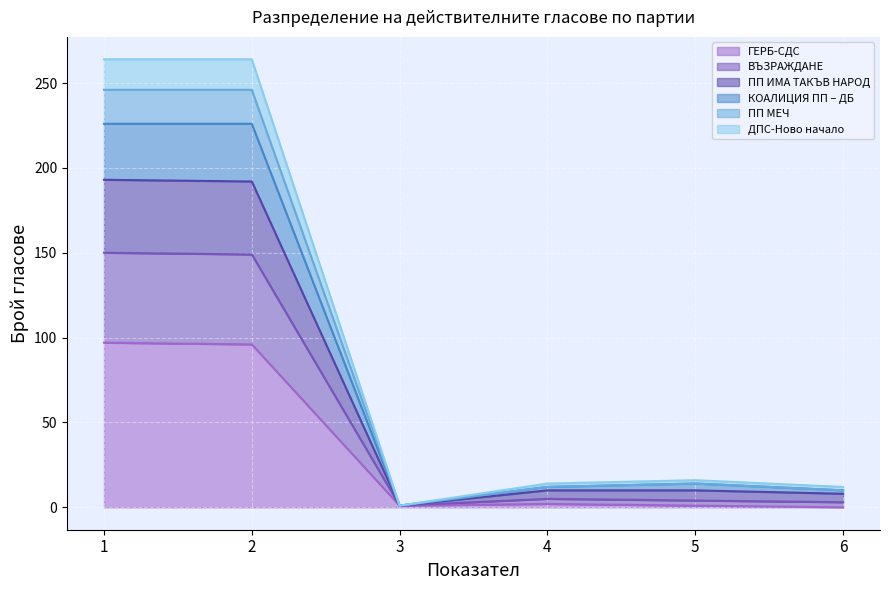

True or false: ПП ИМА ТАКЪВ НАРОД and ДПС-Ново начало intersect in this chart.

False